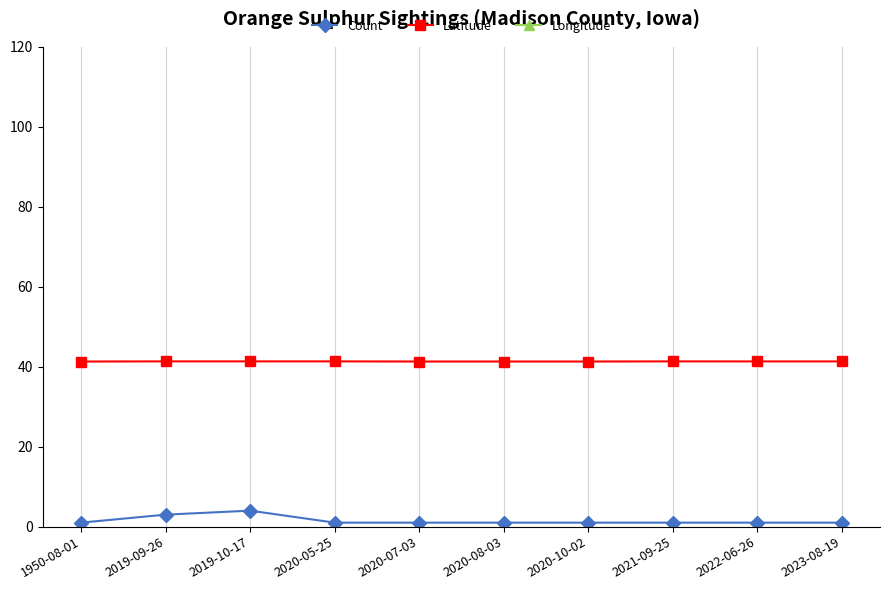

True or false: Count has a value of 1.3 at 2019-10-17.

False